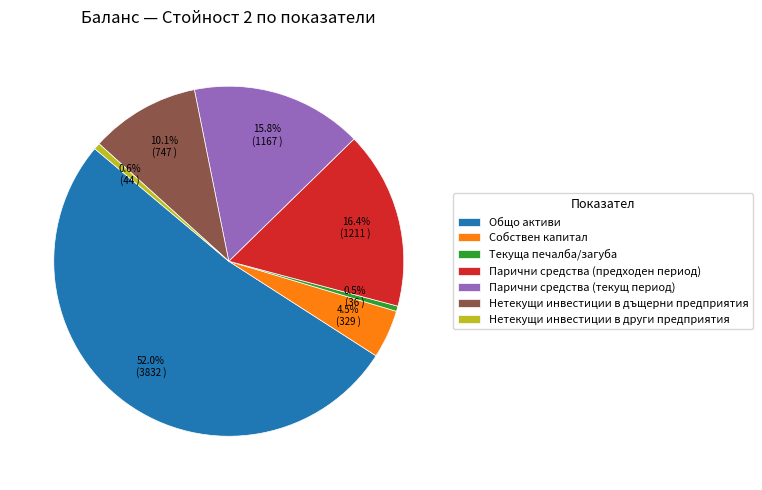

Approximately how many times larger is the value at Парични средства (предходен период) compared to Парични средства (текущ период)?

1.0